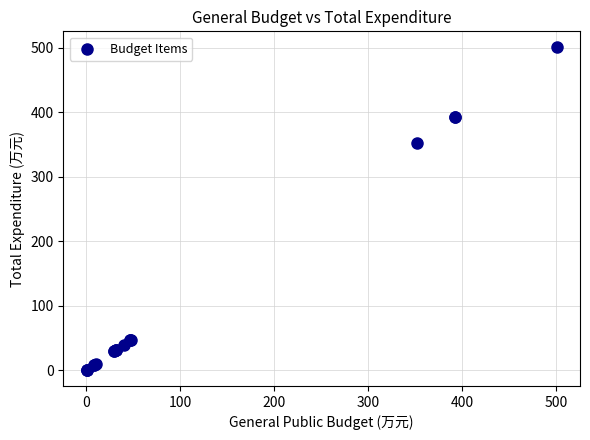

What Y value in the scatter plot is closest to 250?

352.5